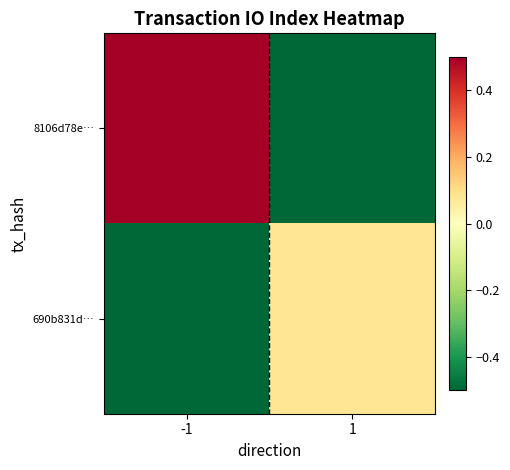

Which series changed the most between -1 and 1?

8106d78e…